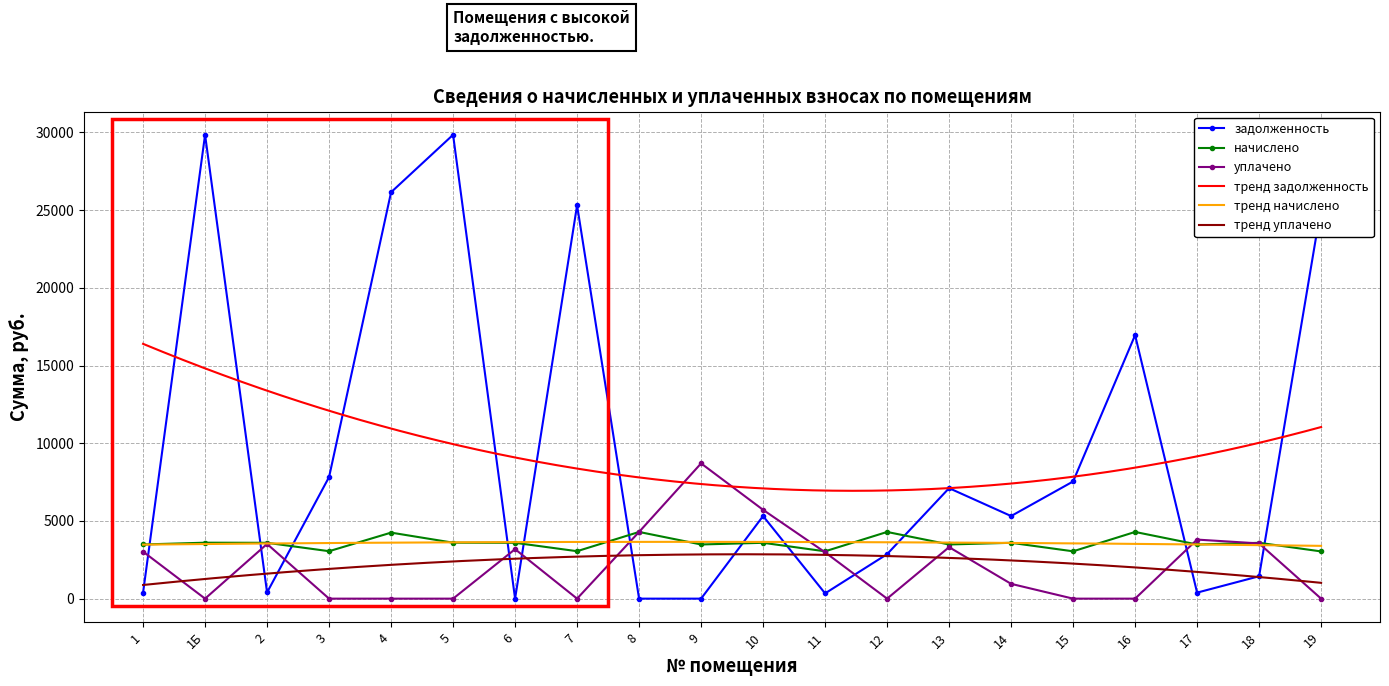

True or false: начислено (col_3) and уплачено (col_4) cross at least once.

True